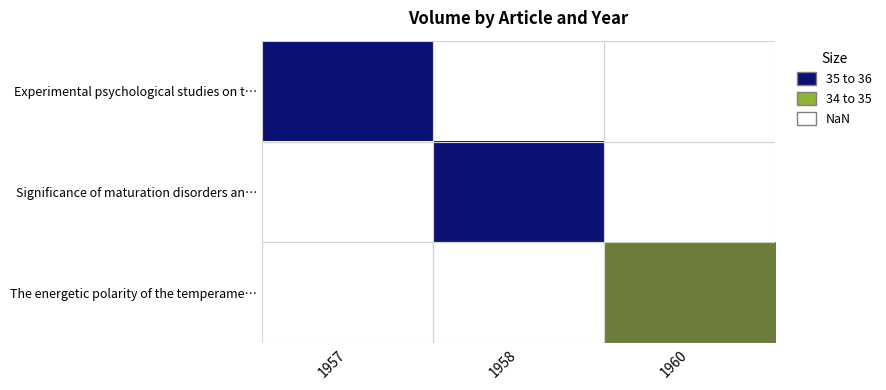

What is the greatest value displayed?

35.0